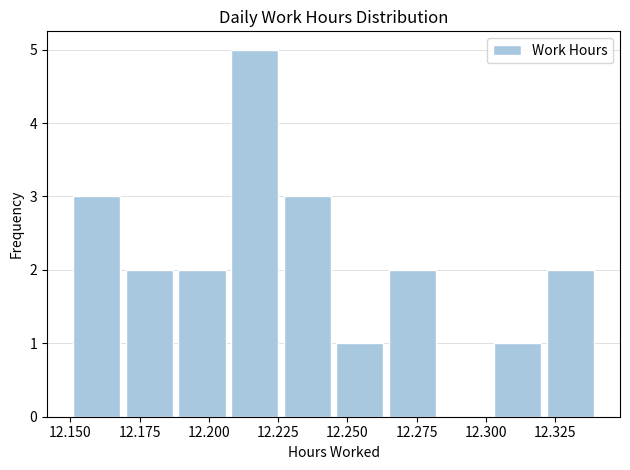

Around what value on the x-axis is the tallest bar? Give the approximate position of its centre, as read against the axis.

12.215